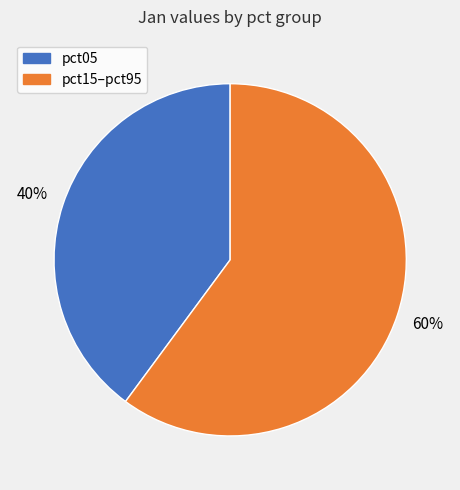

Does any single category account for the majority?

Yes